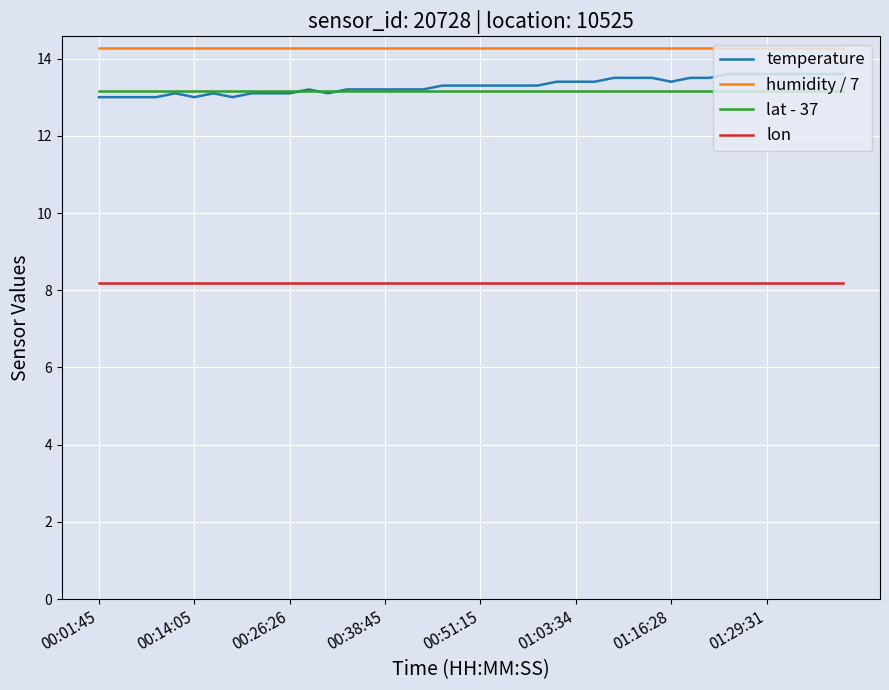

True or false: lat - 37 and lon cross at least once.

False